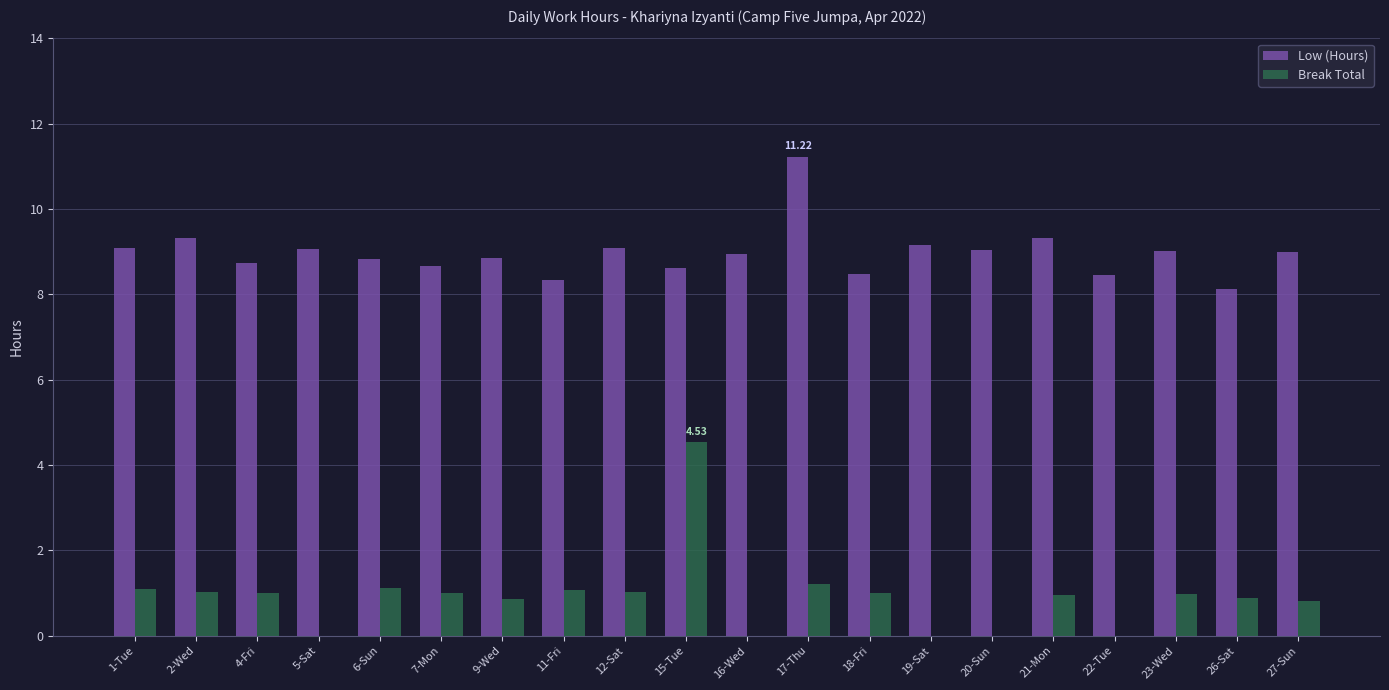

Is it true that Low (Hours) equals 9.1 at 5-Sat?

True